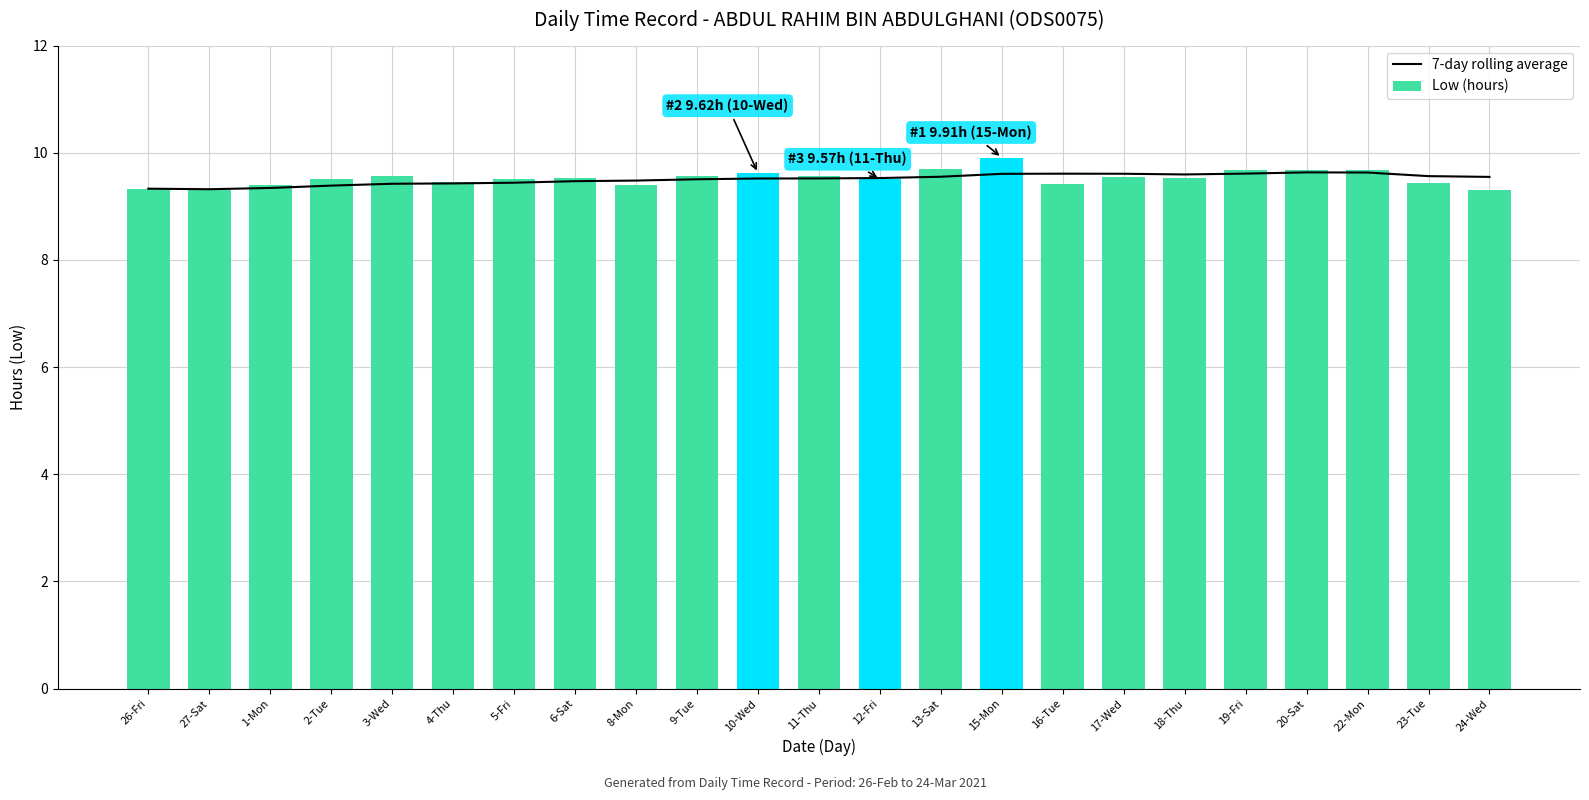

What are all the series names shown in the legend?

7-day rolling average, Low (hours)